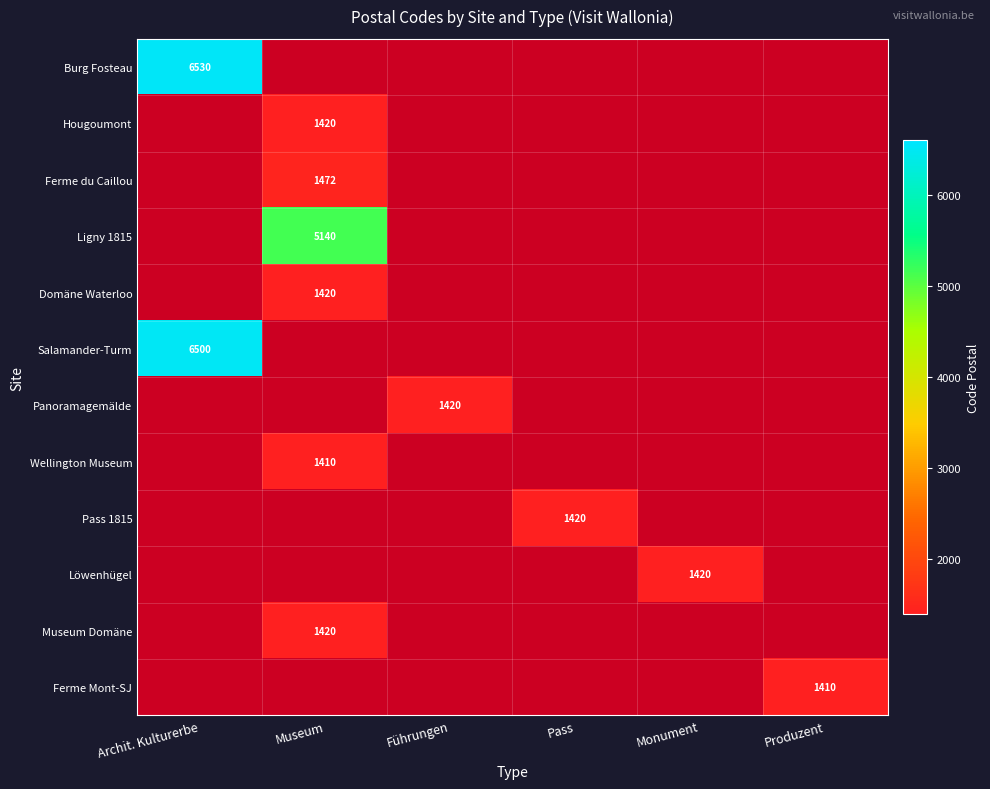

How many data points does each series have?

6